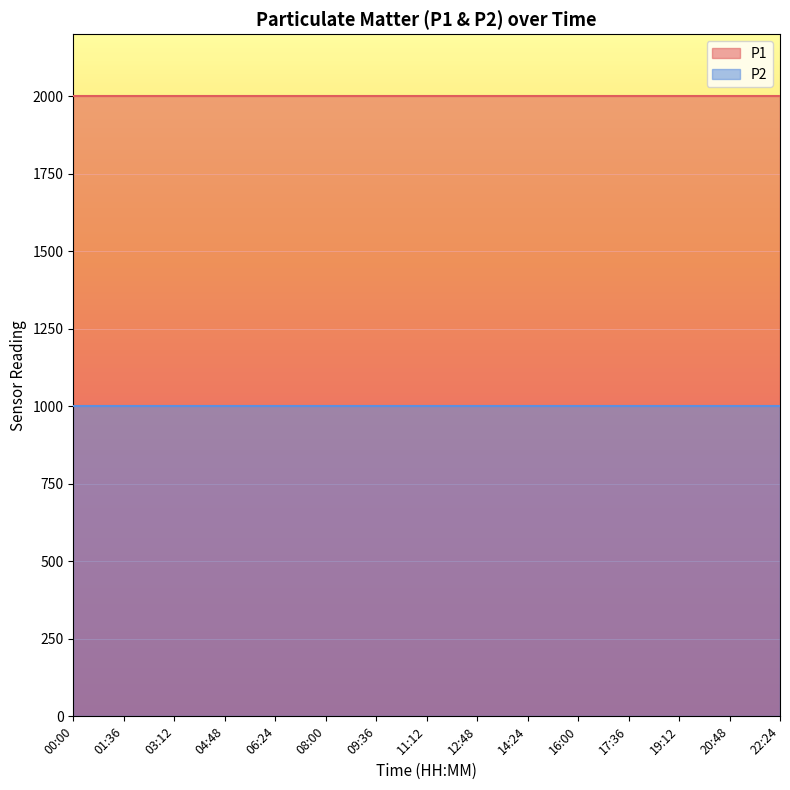

What is the label of the 8th point from the left?

11:12